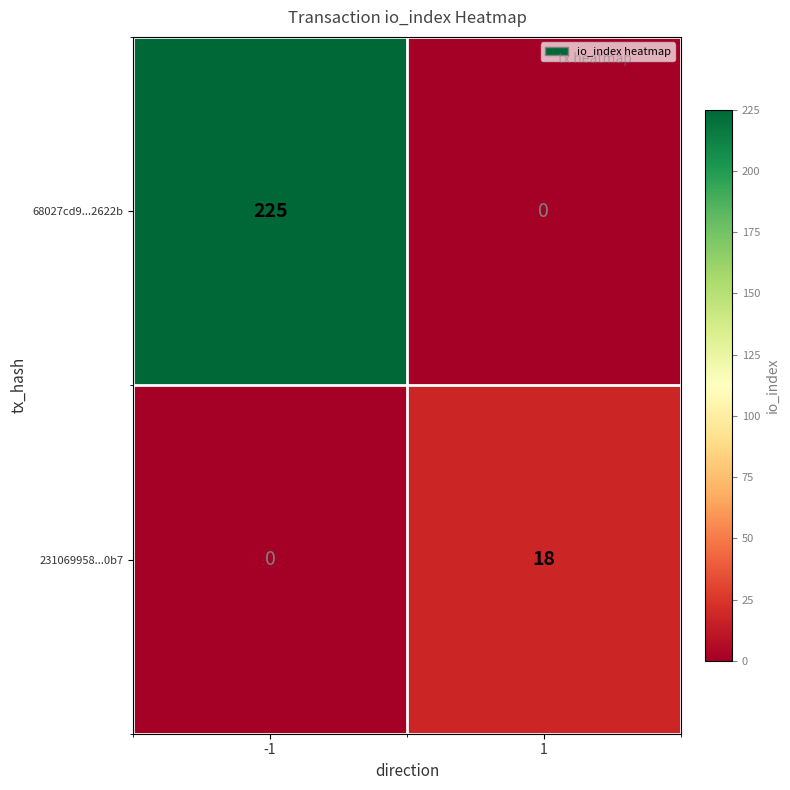

The value of 231069958...0b7 at -1 is 0. True or false?

True